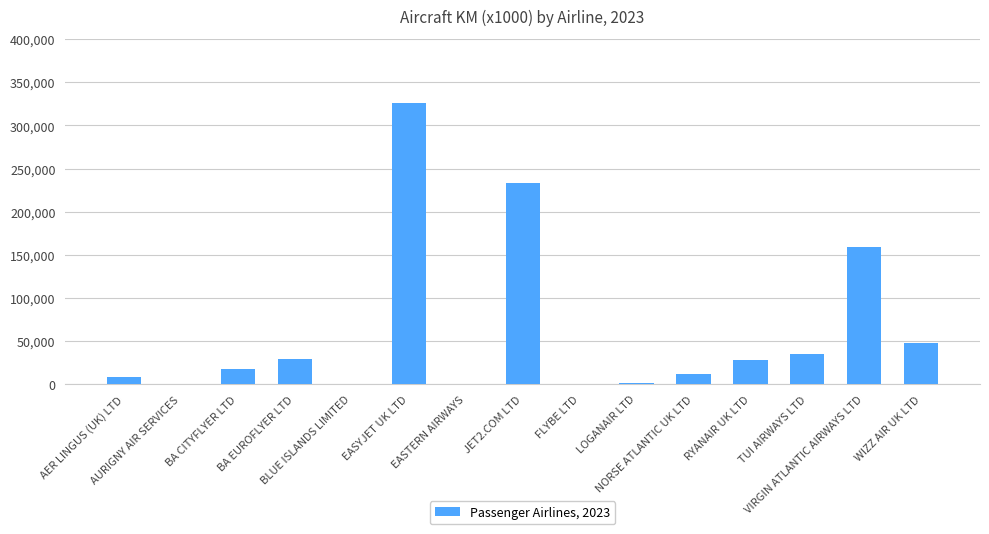

What is the sum of all values?

899730